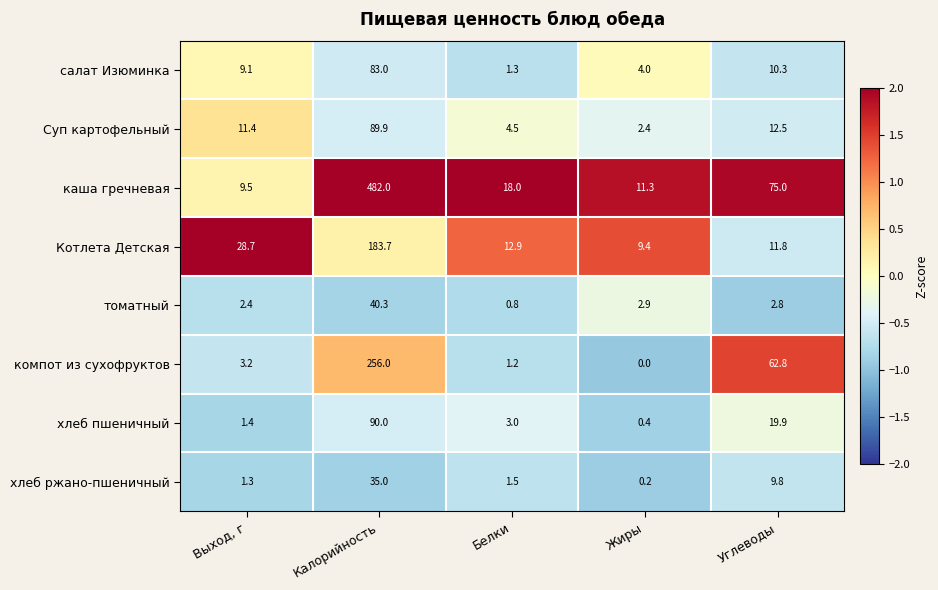

True or false: компот из сухофруктов has a value of 62.8 at Углеводы.

True